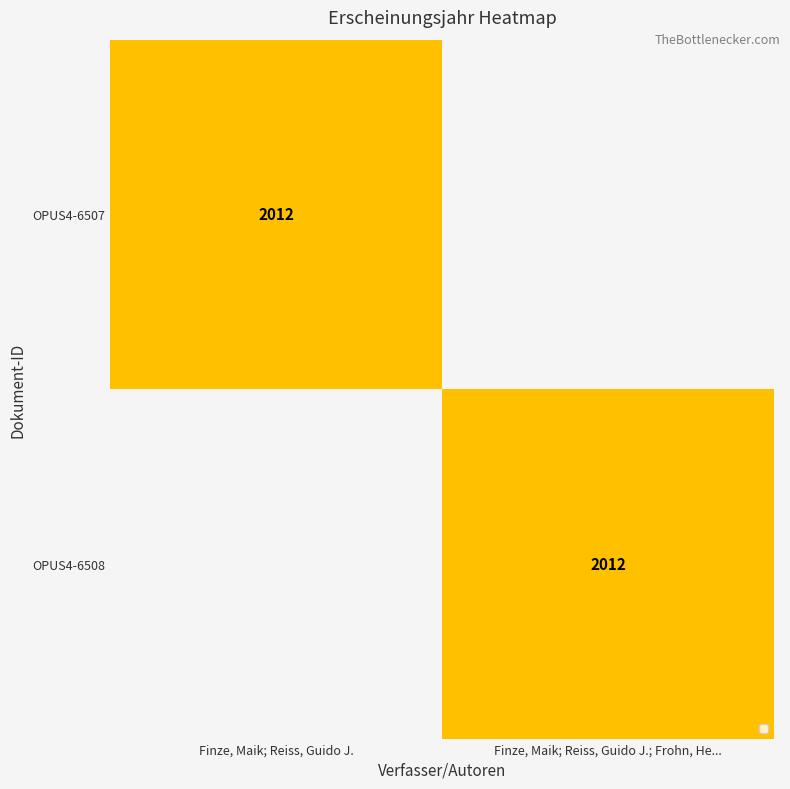

The OPUS4-6507 series shows 3244 at Finze, Maik; Reiss, Guido J.. True or false?

False